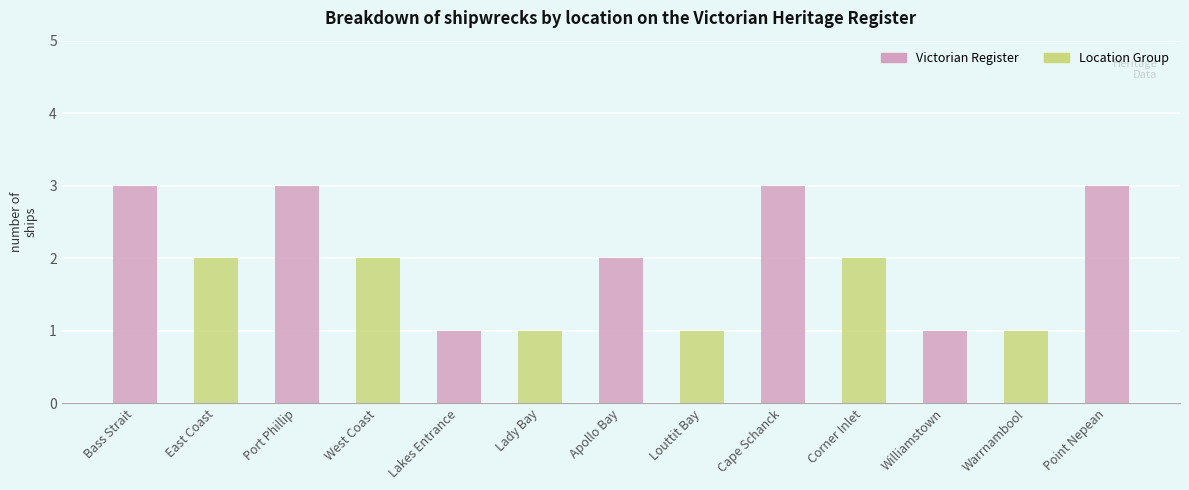

What value does the data have at Port Phillip?

3